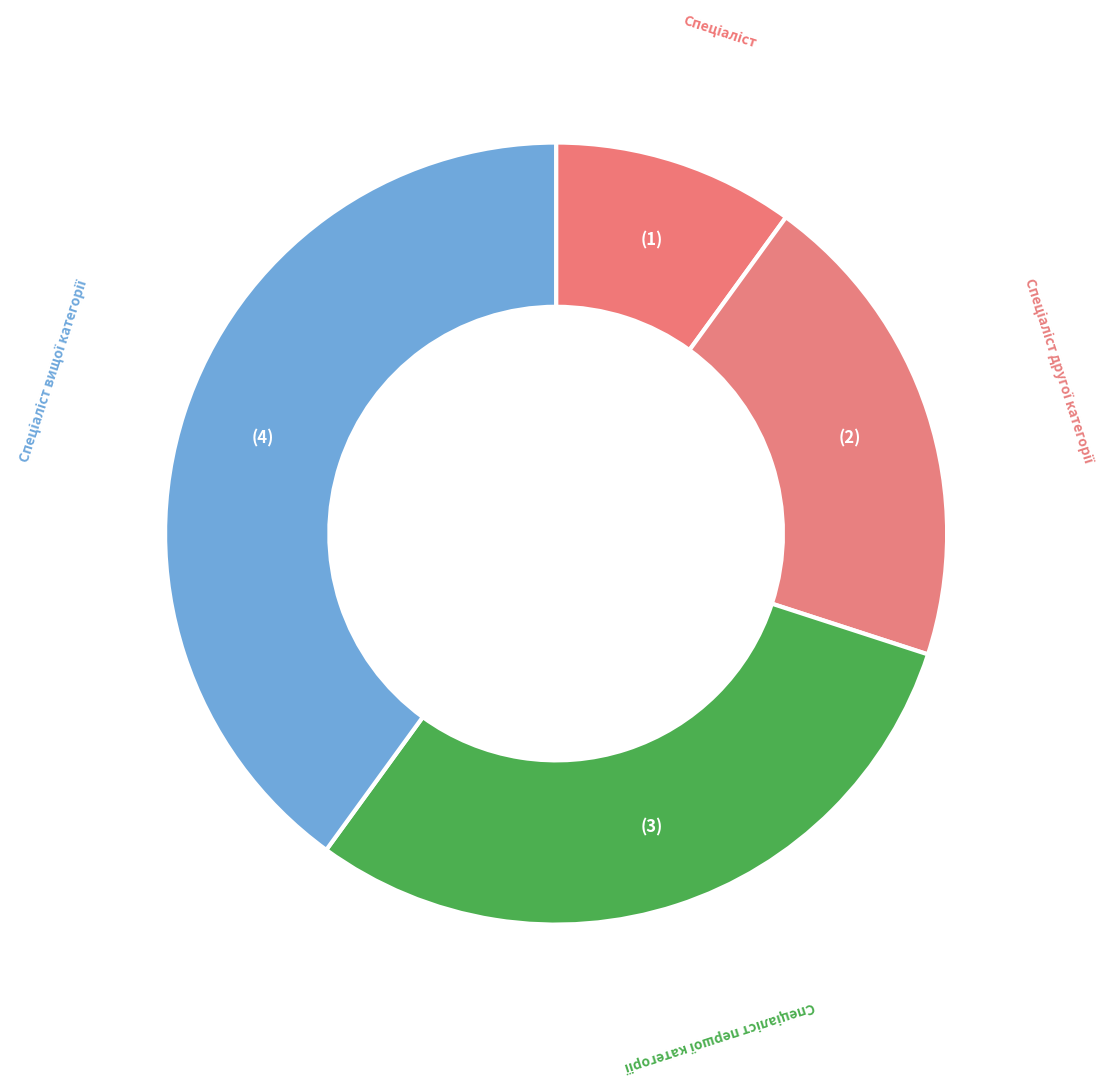

What is the smallest slice in the pie chart?

Спеціаліст